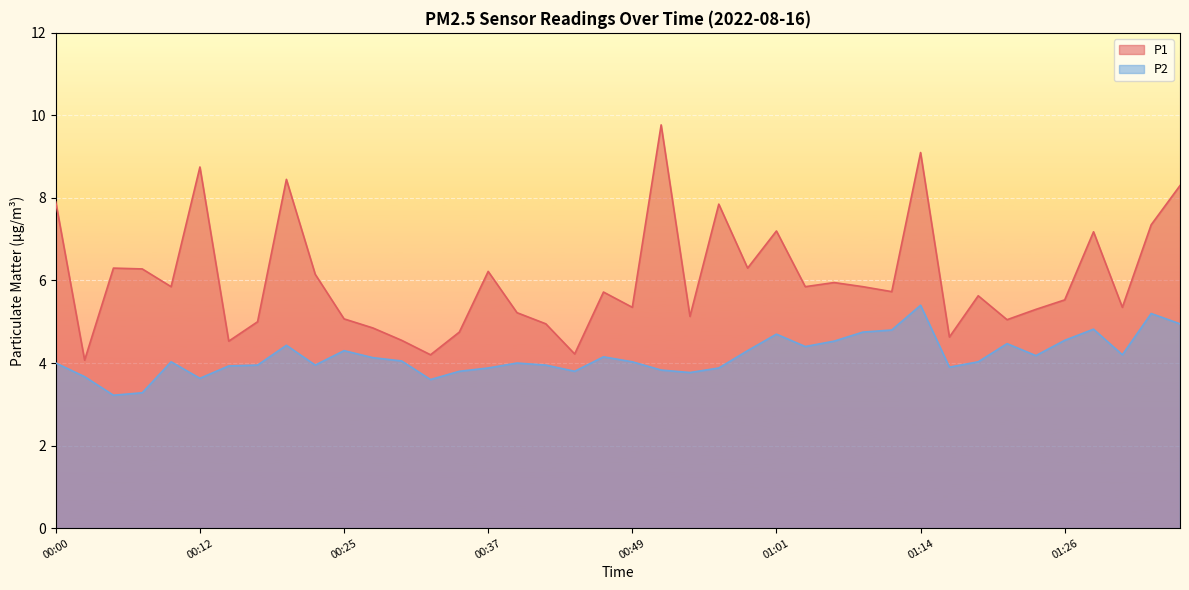

At 01:24, list the series in order from smallest to largest.

P2, P1